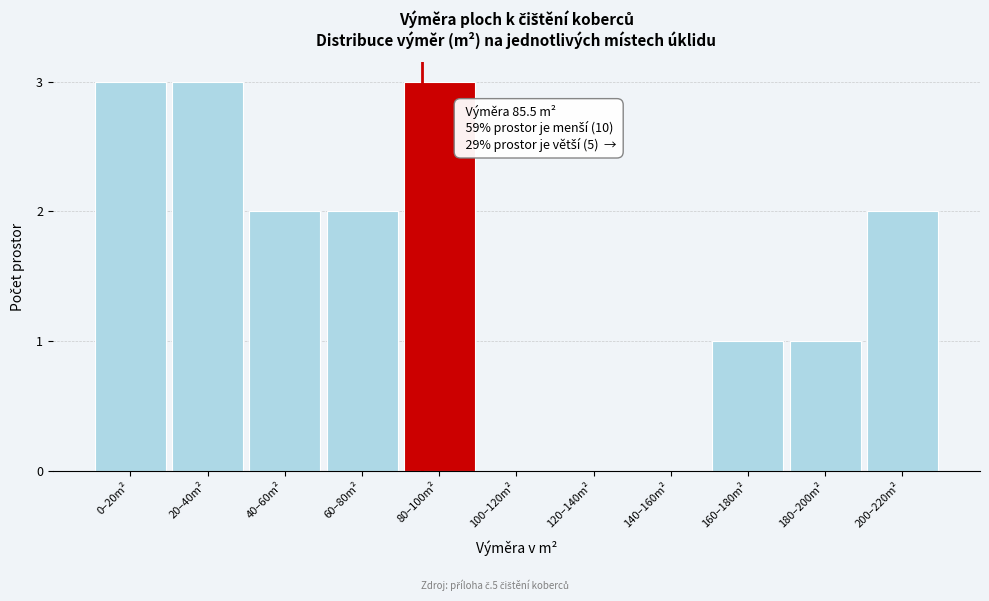

Reading left to right, what are all the values shown in this chart?

0–20m²=3	20–40m²=3	40–60m²=2	60–80m²=2	80–100m²=3	100–120m²=0	120–140m²=0	140–160m²=0	160–180m²=1	180–200m²=1	200–220m²=2